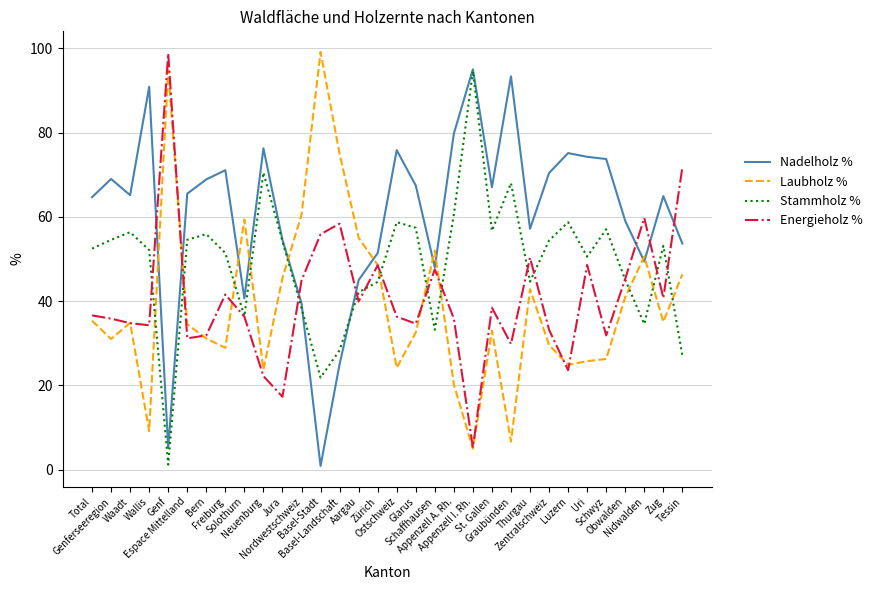

How many series are shown in this chart?

4